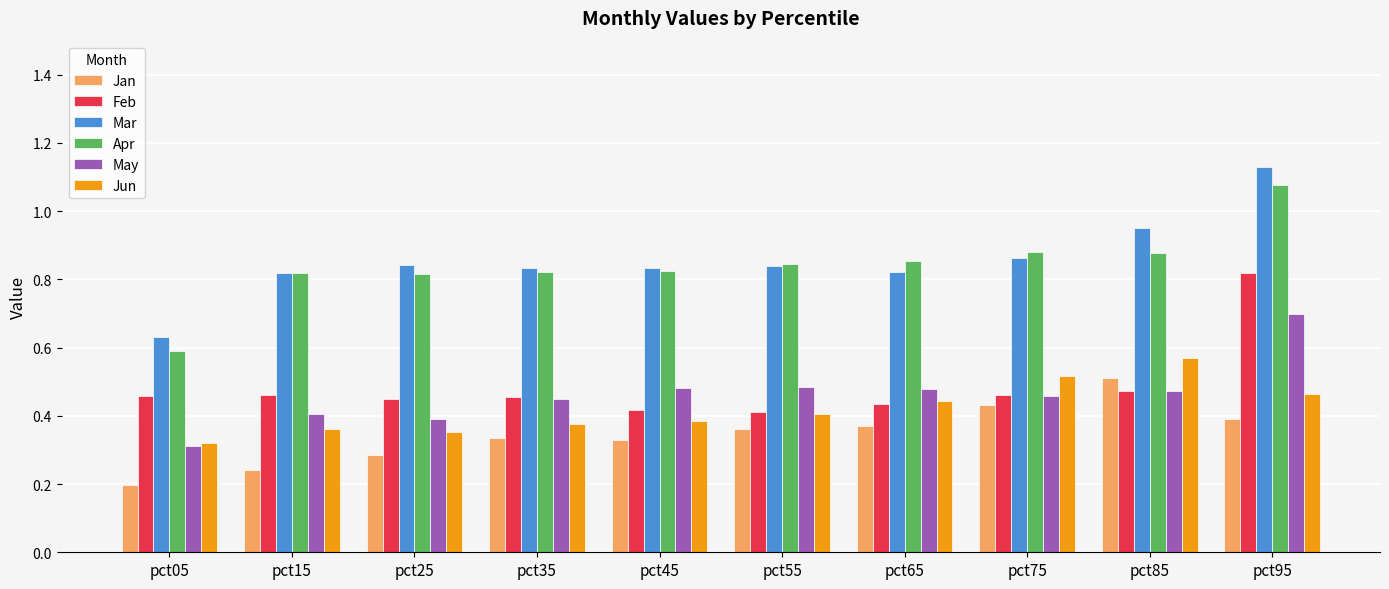

What is the sum of all May values?

4.6